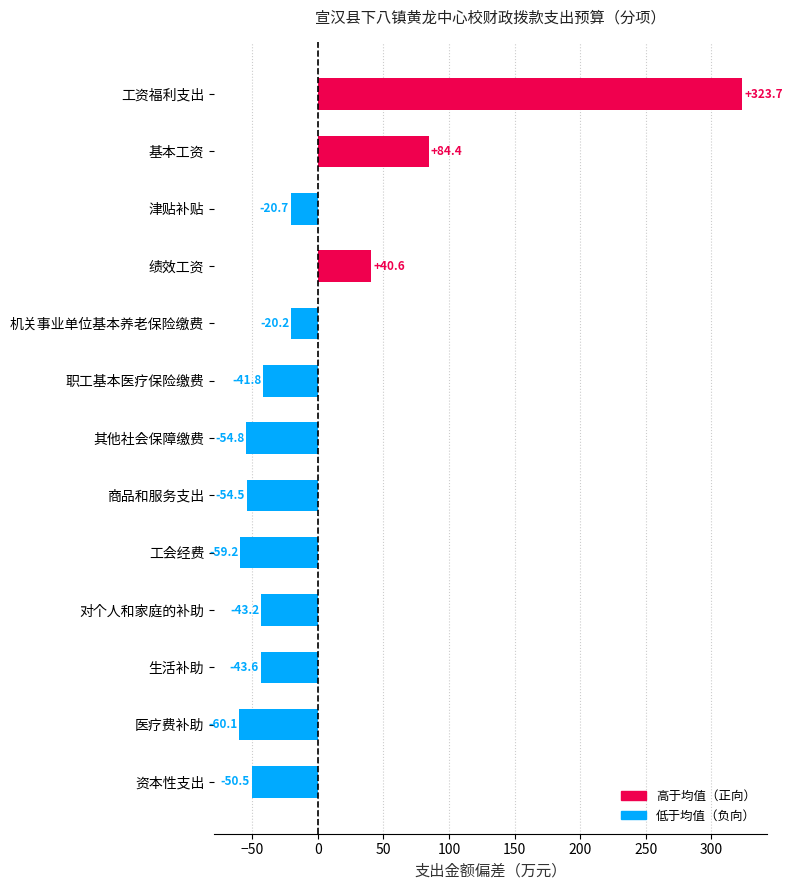

Rank the categories by value from lowest to highest.

医疗费补助, 工会经费, 其他社会保障缴费, 商品和服务支出, 资本性支出, 生活补助, 对个人和家庭的补助, 职工基本医疗保险缴费, 津贴补贴, 机关事业单位基本养老保险缴费, 绩效工资, 基本工资, 工资福利支出